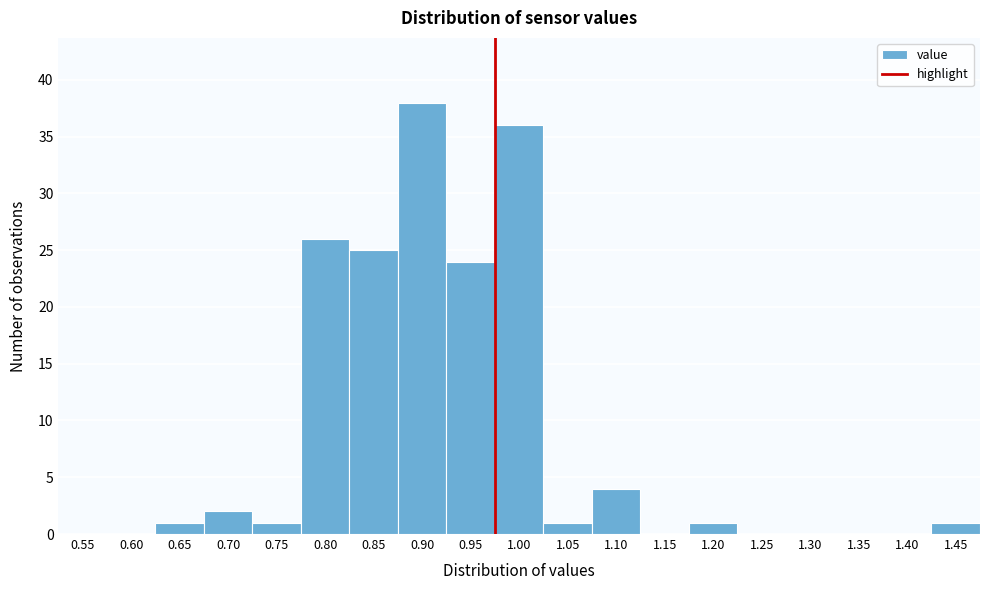

Reading right to left, extract all data points from this chart.

1.45=1	1.40=0	1.35=0	1.30=0	1.25=0	1.20=1	1.15=0	1.10=4	1.05=1	1.00=36	0.95=24	0.90=38	0.85=25	0.80=26	0.75=1	0.70=2	0.65=1	0.60=0	0.55=0